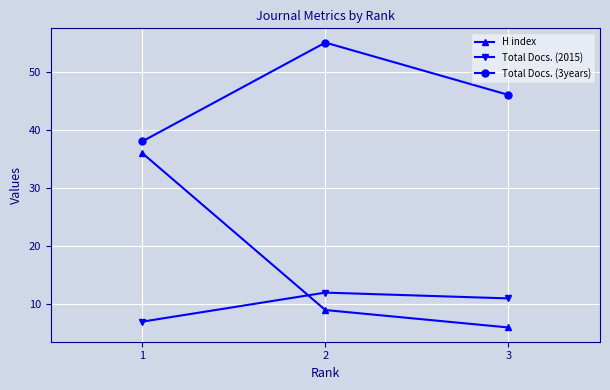

The Total Docs. (2015) series shows 7 at 1. True or false?

True